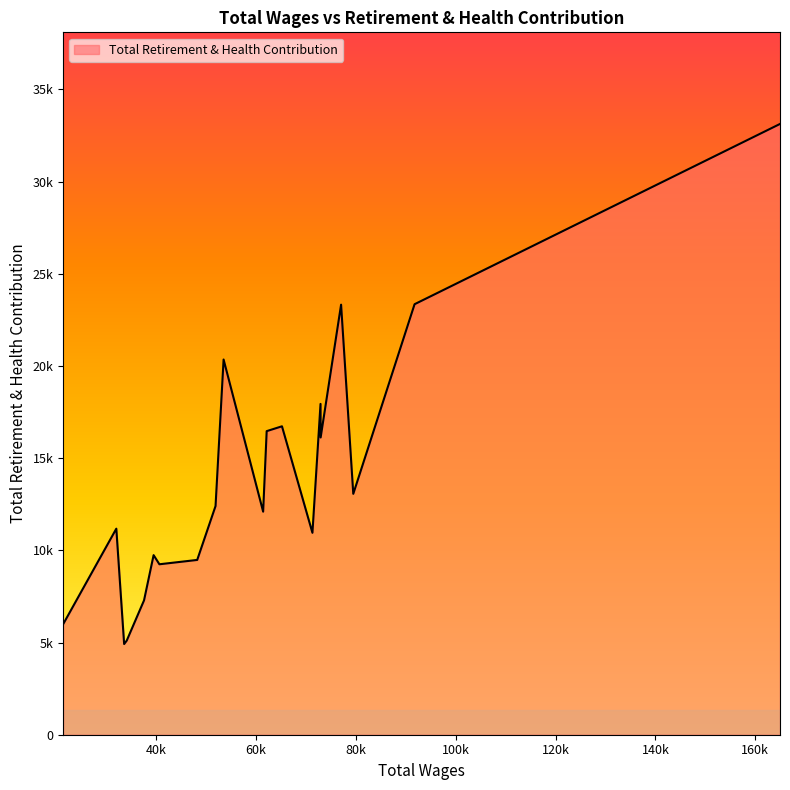

Does the chart have visible grid lines?

No